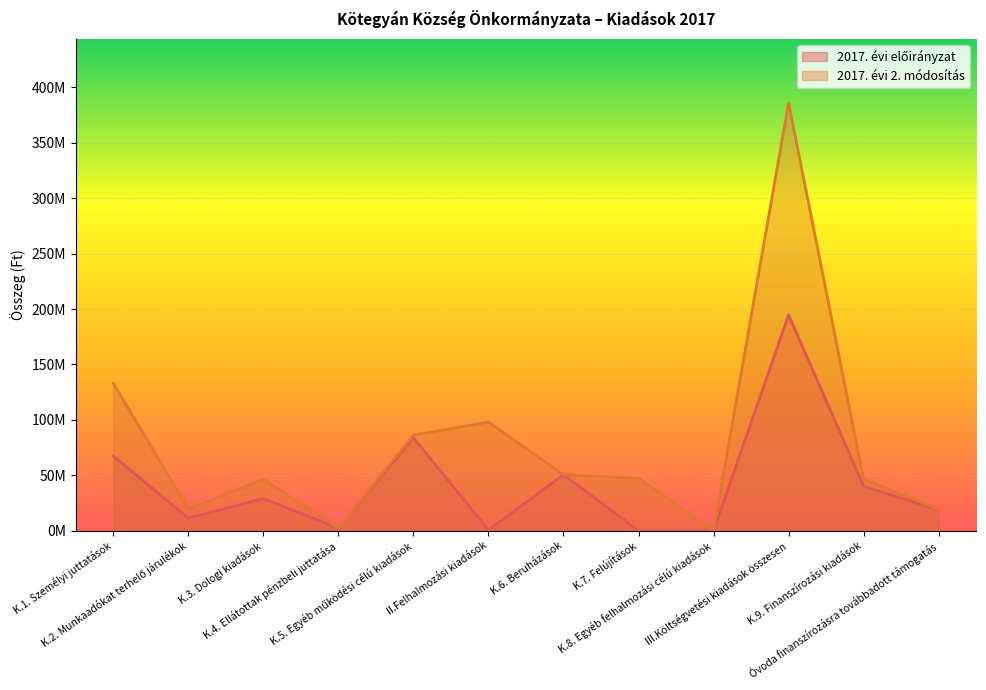

What is the value of the 2017. évi 2. módosítás point at the 8th from the left?

47325652